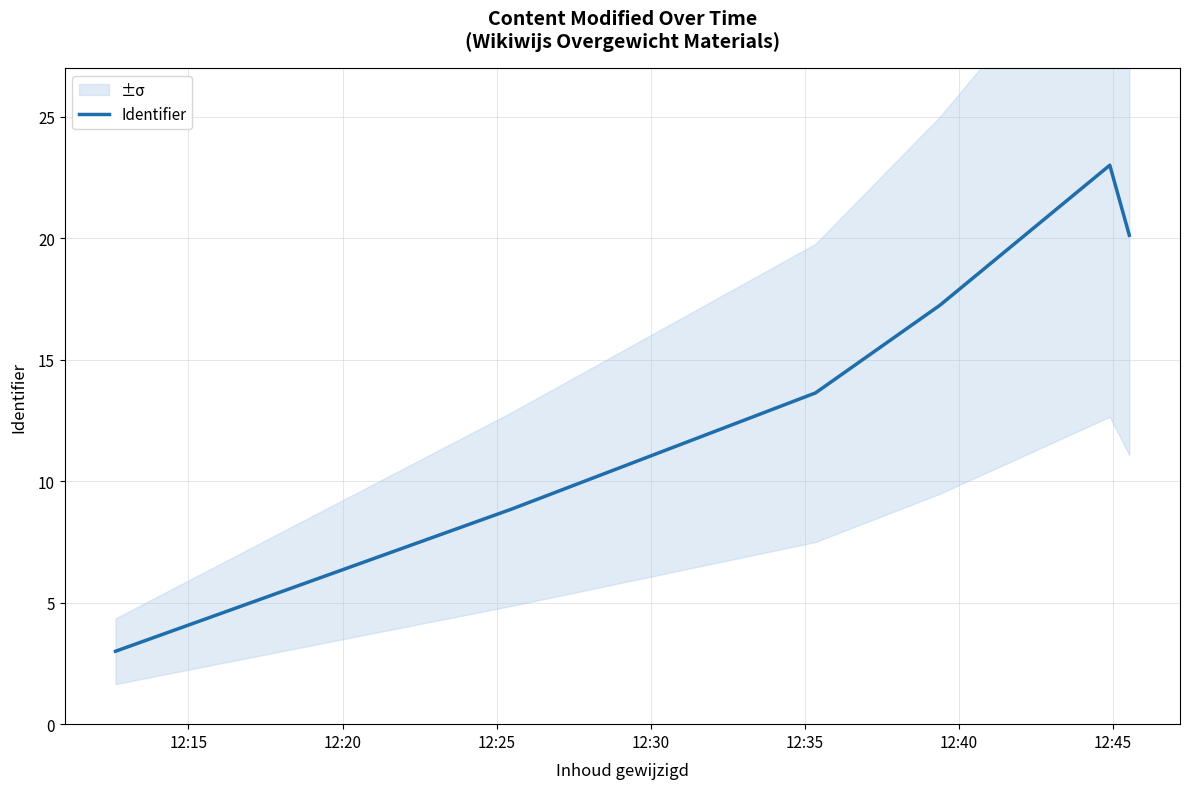

What is the greatest value displayed?

23.0